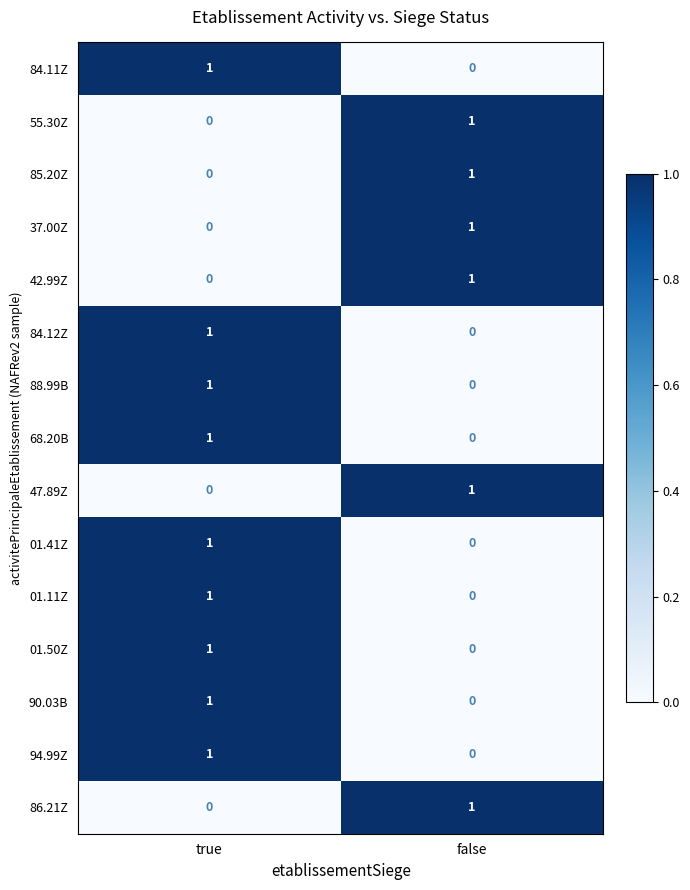

Is it true that 86.21Z equals 1 at false?

True